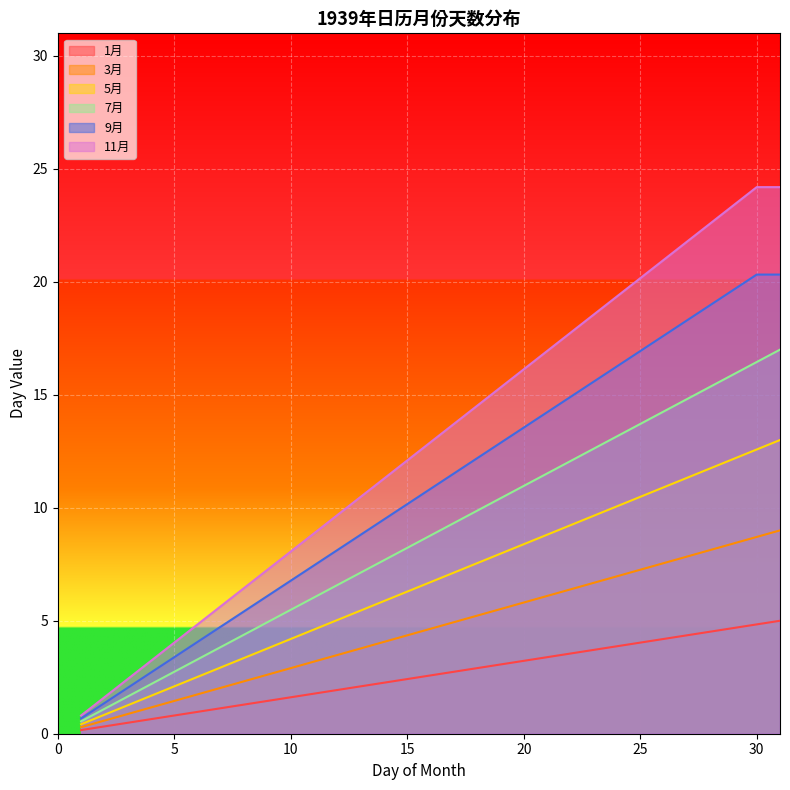

Reading left to right, transcribe all the data shown in this chart.

1月: 0.2	0.3	0.5	0.6	0.8	1.0	1.1	1.3	1.5	1.6	1.8	1.9	2.1	2.3	2.4	2.6	2.7	2.9	3.1	3.2	3.4	3.5	3.7	3.9	4.0	4.2	4.4	4.5	4.7	4.8	5.0
3月: 0.3	0.6	0.9	1.2	1.5	1.7	2.0	2.3	2.6	2.9	3.2	3.5	3.8	4.1	4.4	4.6	4.9	5.2	5.5	5.8	6.1	6.4	6.7	7.0	7.3	7.5	7.8	8.1	8.4	8.7	9.0
5月: 0.4	0.8	1.3	1.7	2.1	2.5	2.9	3.4	3.8	4.2	4.6	5.0	5.5	5.9	6.3	6.7	7.1	7.5	8.0	8.4	8.8	9.2	9.6	10.1	10.5	10.9	11.3	11.7	12.2	12.6	13.0
7月: 0.5	1.1	1.6	2.2	2.7	3.3	3.8	4.4	4.9	5.5	6.0	6.6	7.1	7.7	8.2	8.8	9.3	9.9	10.4	11.0	11.5	12.1	12.6	13.2	13.7	14.3	14.8	15.4	15.9	16.5	17.0
9月: 0.7	1.4	2.0	2.7	3.4	4.1	4.7	5.4	6.1	6.8	7.5	8.1	8.8	9.5	10.2	10.8	11.5	12.2	12.9	13.5	14.2	14.9	15.6	16.3	16.9	17.6	18.3	19.0	19.6	20.3	20.3
11月: 0.8	1.6	2.4	3.2	4.0	4.8	5.6	6.5	7.3	8.1	8.9	9.7	10.5	11.3	12.1	12.9	13.7	14.5	15.3	16.1	16.9	17.7	18.5	19.4	20.2	21.0	21.8	22.6	23.4	24.2	24.2